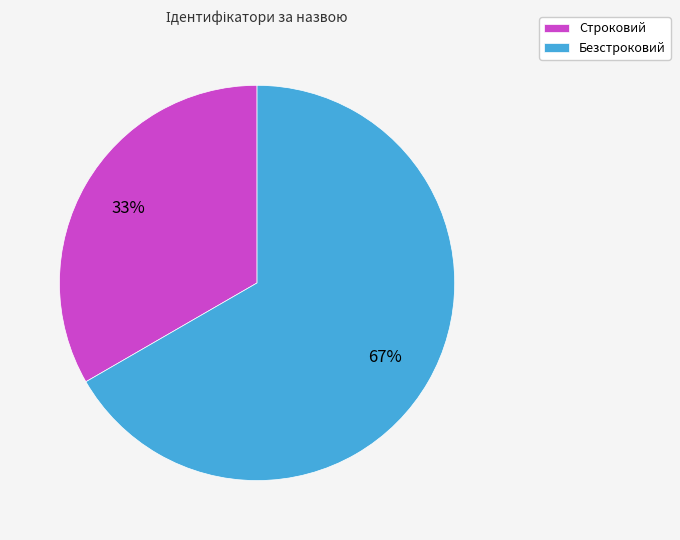

To the nearest percent, what percentage of the pie is Безстроковий?

67%